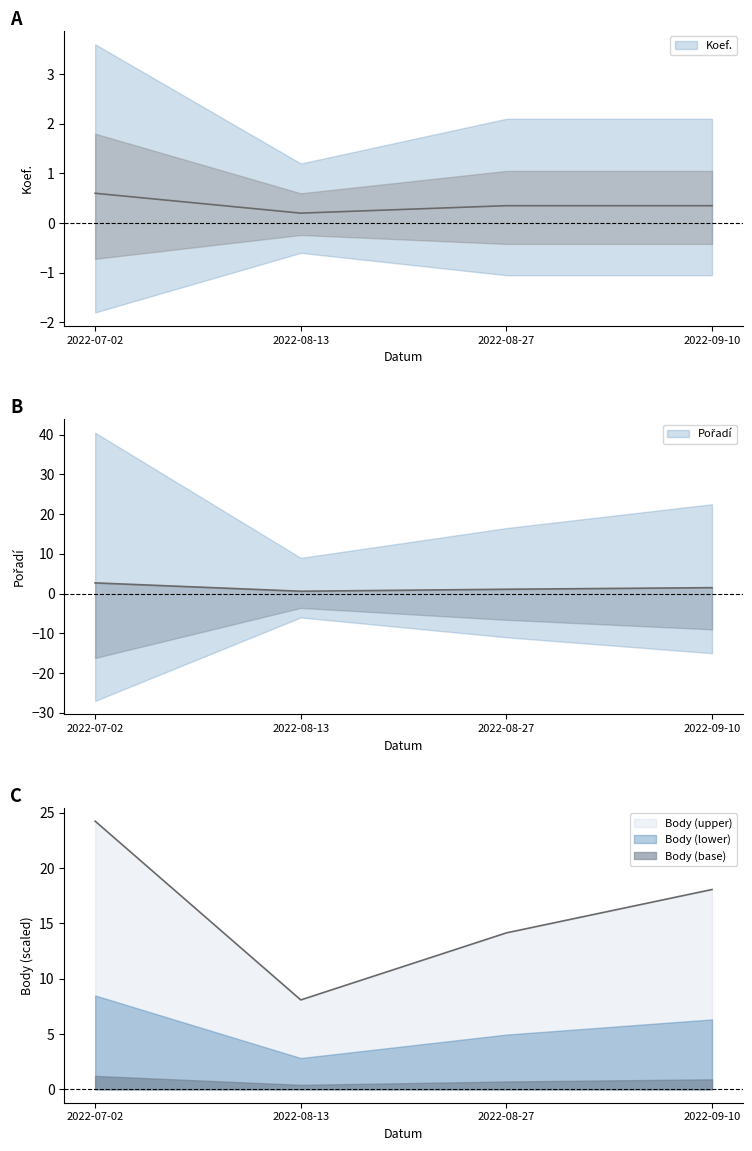

At which label is Koef. closest to 0?

2022-08-13